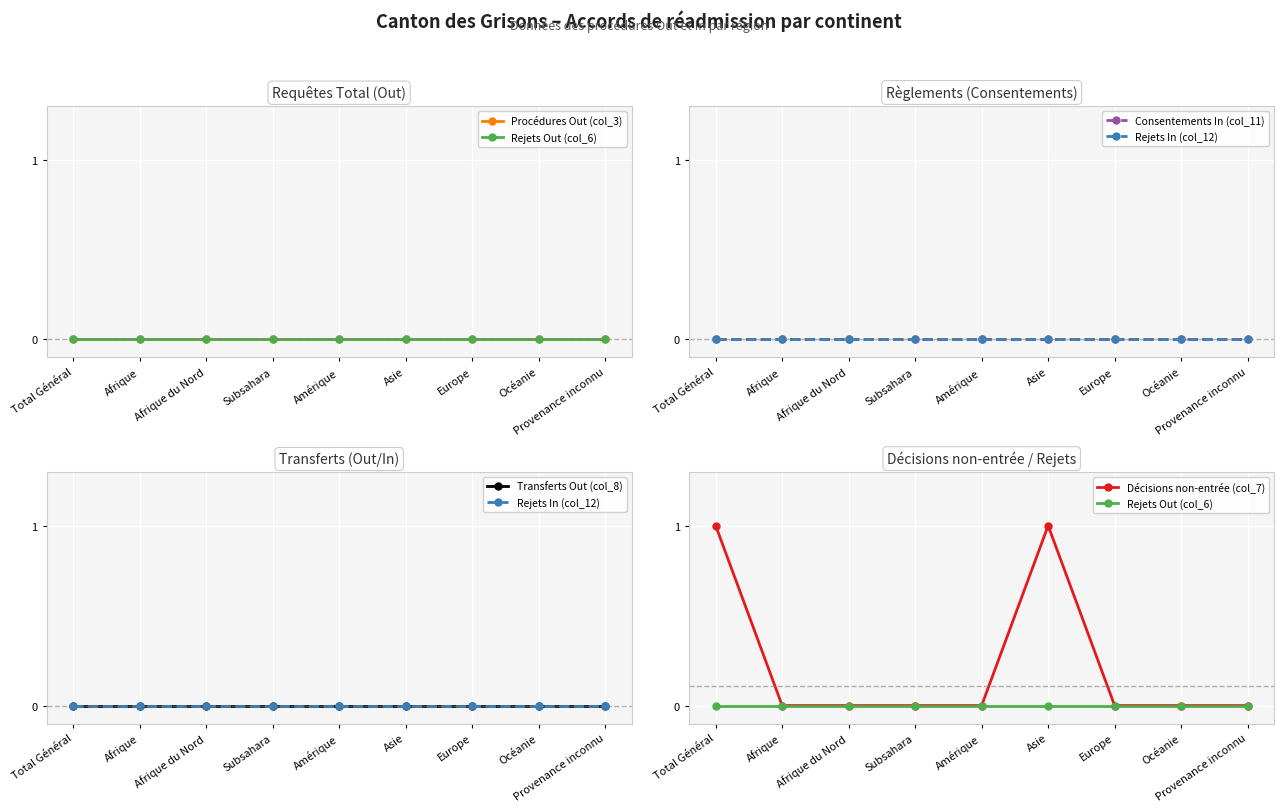

True or false: Décisions non-entrée (col_7) has a value of 1 at Asie.

True